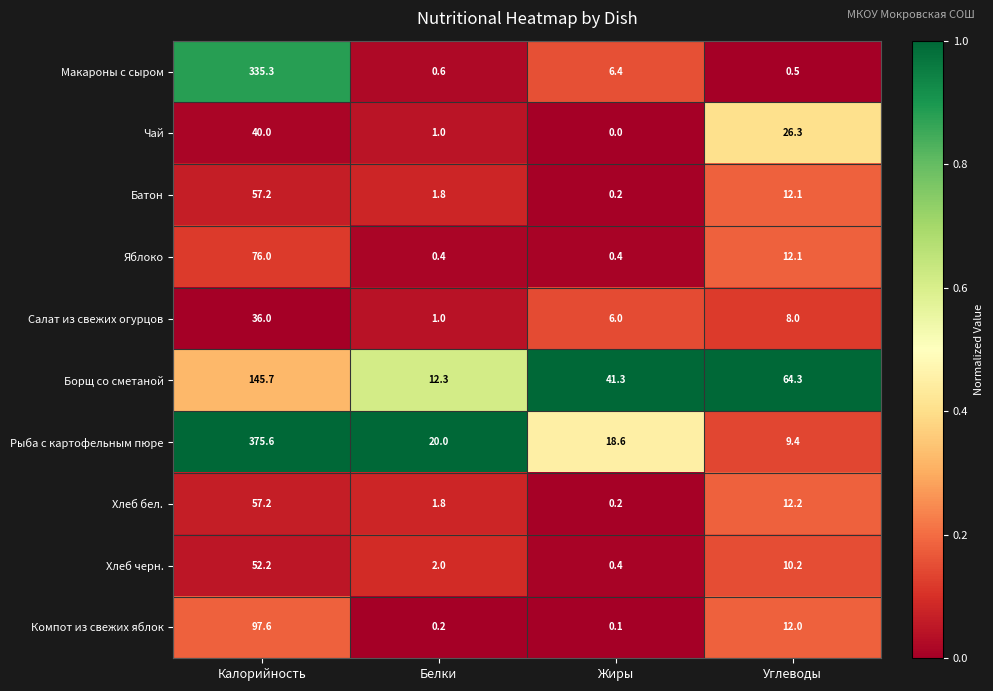

Between Жиры and Углеводы, which series saw the biggest shift?

Чай